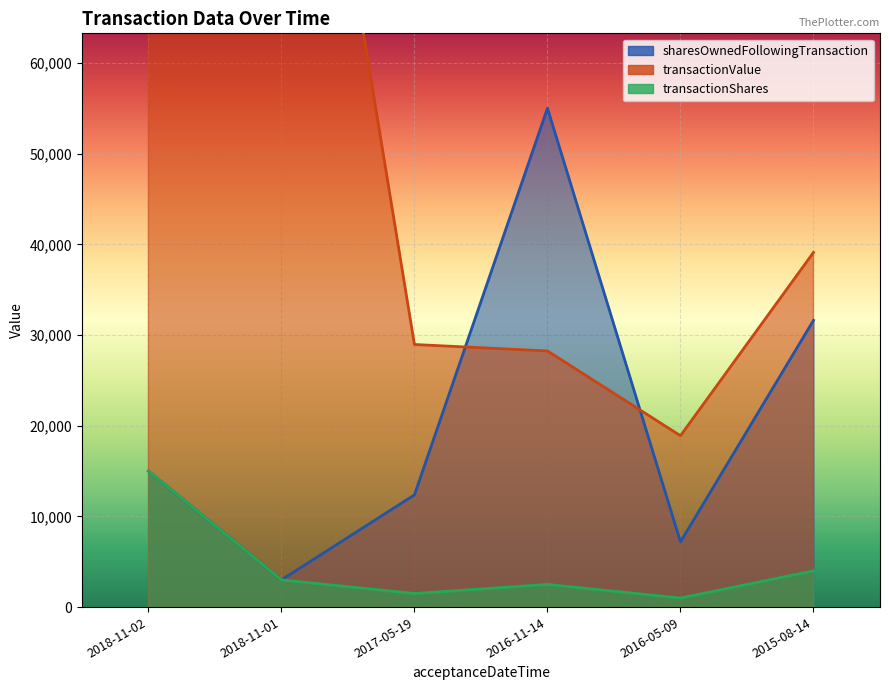

What is the total value across all series at 2018-11-02?

140178